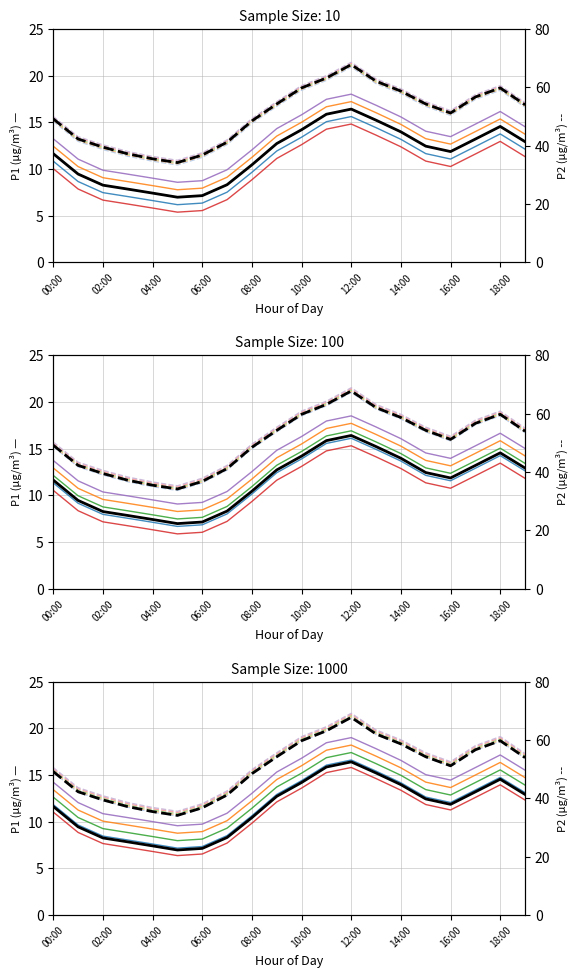

Which series has the largest range (max minus min)?

P2